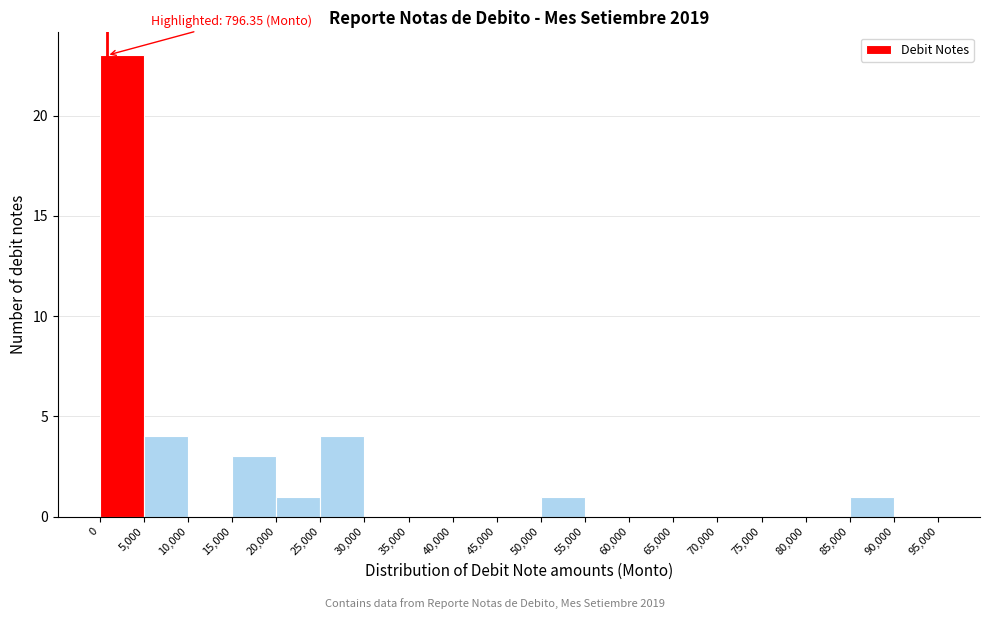

Over which range of the x-axis is the bar tallest?

0 to 5,000